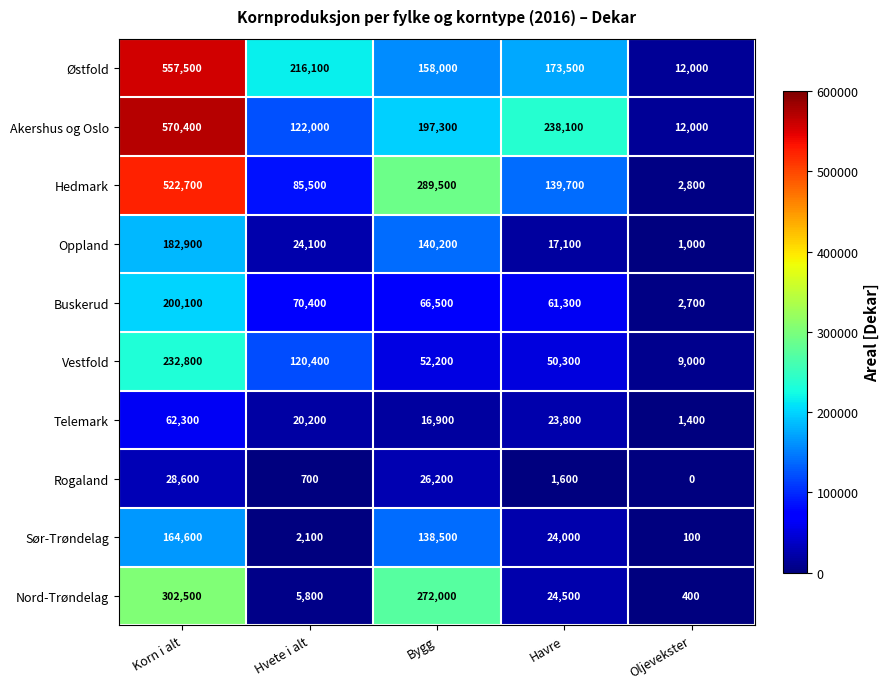

Is it true that Akershus og Oslo equals 1013581 at Korn i alt?

False